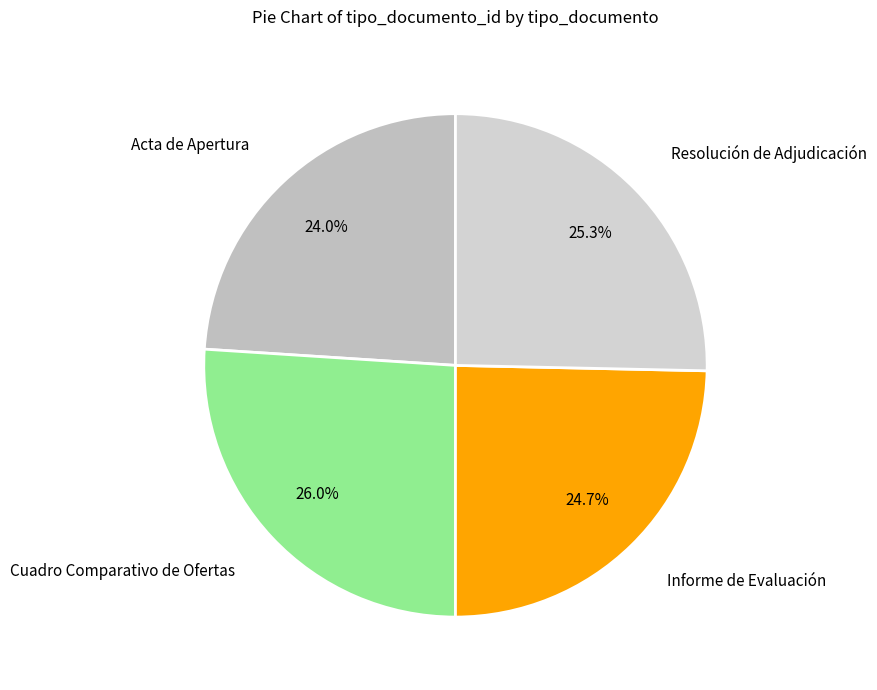

To the nearest percent, what is the combined percentage of Acta de Apertura and Cuadro Comparativo de Ofertas?

50%